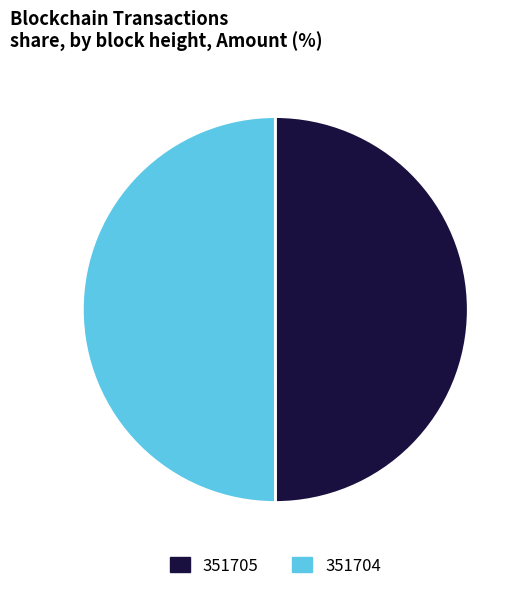

What is the ratio of the value at 351704 to the value at 351705?

1.0